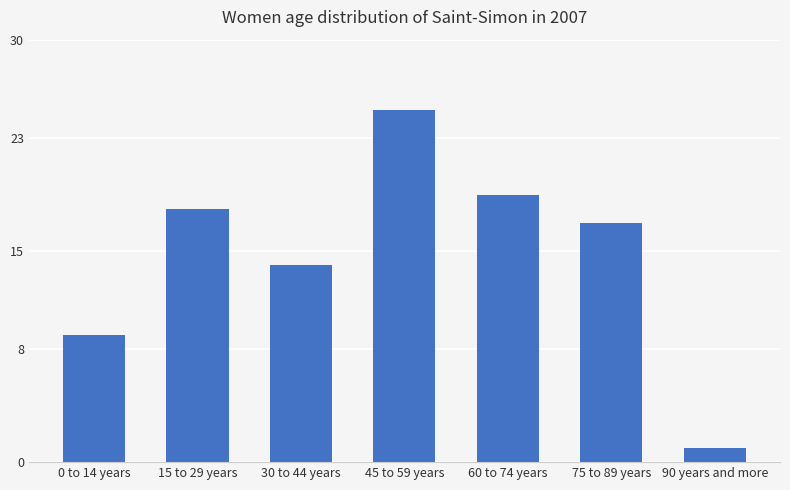

Reading left to right, list all the values displayed in this chart.

9	18	14	25	19	17	1